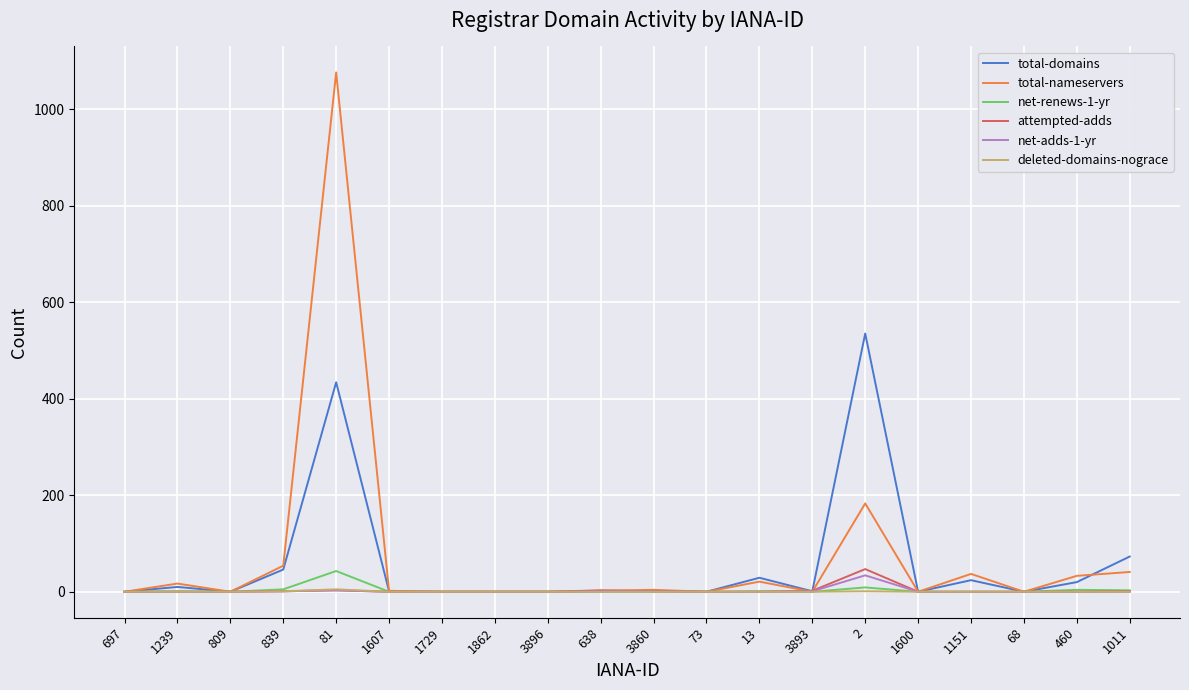

At which category is the sum across all series the highest?

81